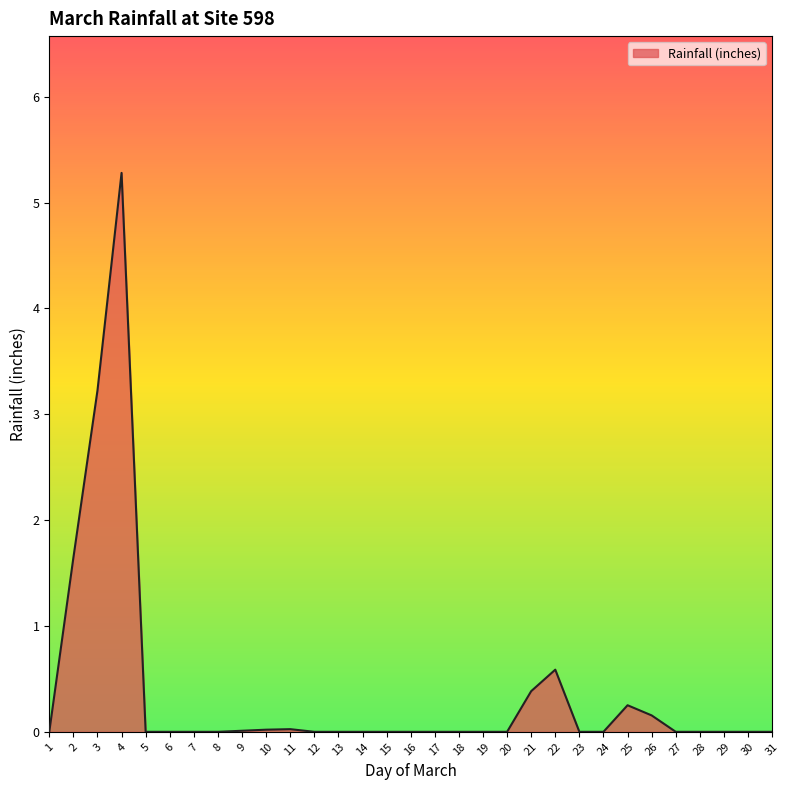

How many distinct data groups are displayed?

1